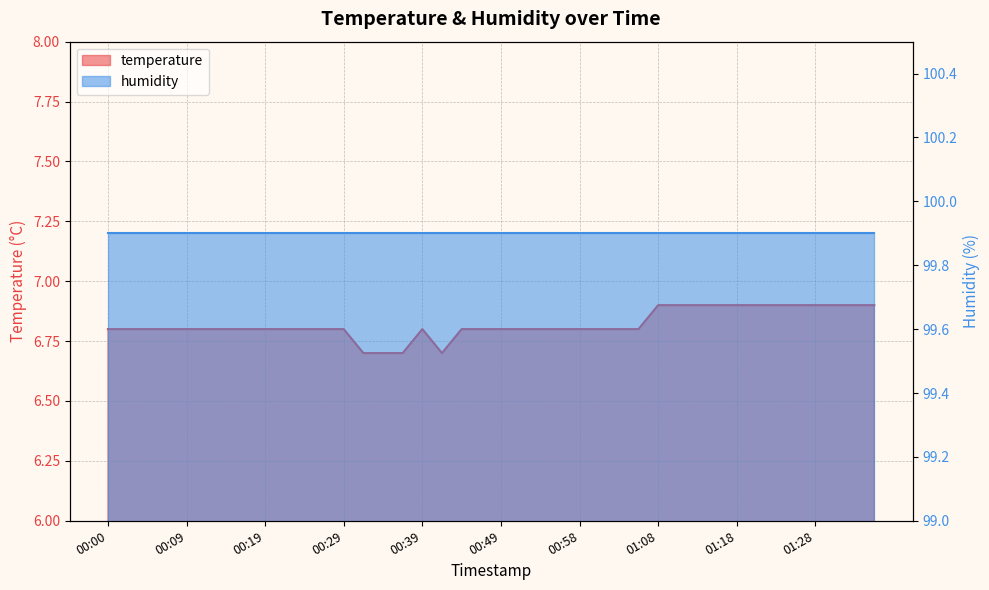

How many values are between 6 and 7?

40